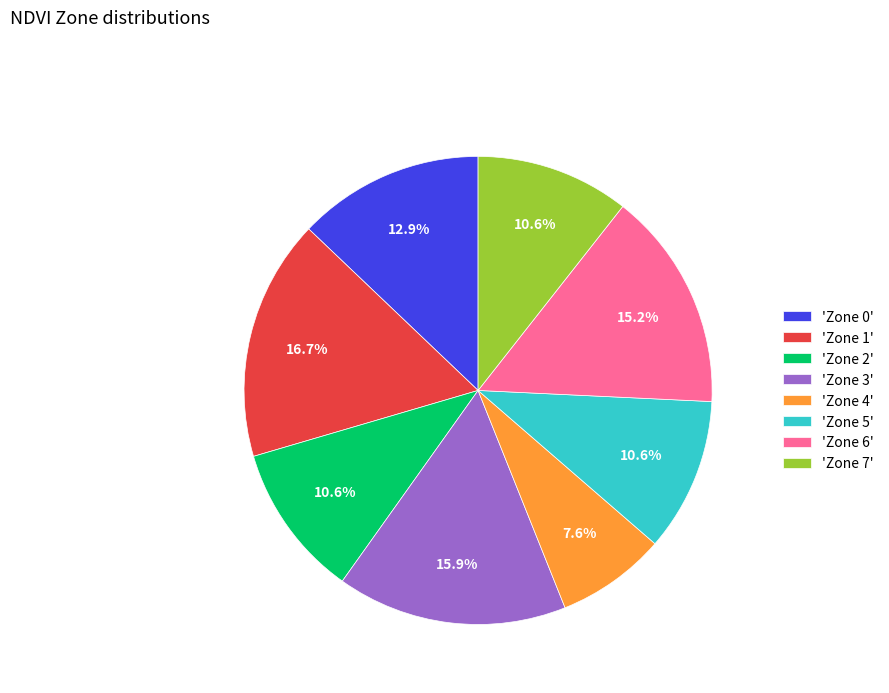

Is the sum of 'Zone 2' and 'Zone 3' greater than half?

No